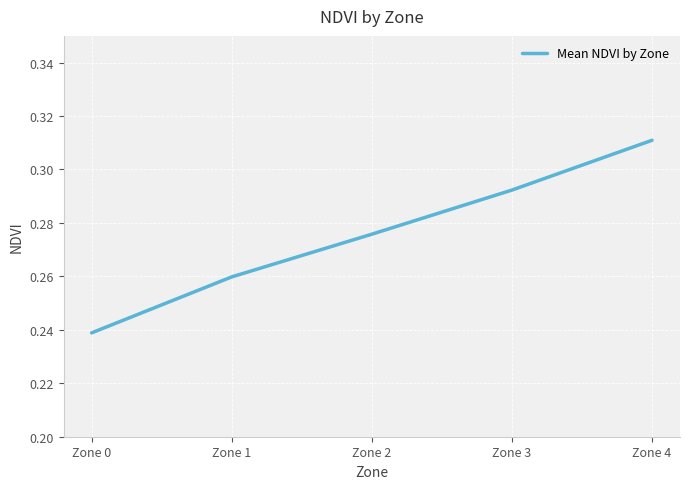

Rank the categories by value from highest to lowest.

Zone 4, Zone 3, Zone 2, Zone 1, Zone 0